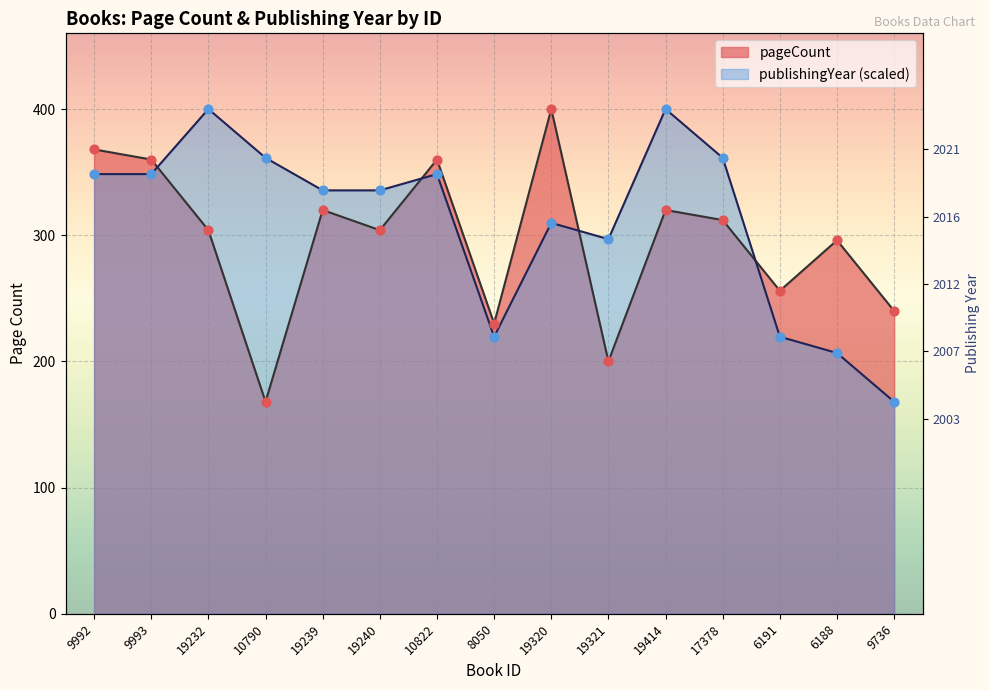

Is the value of pageCount at 9992 greater than the value of publishingYear at 10822?

Yes